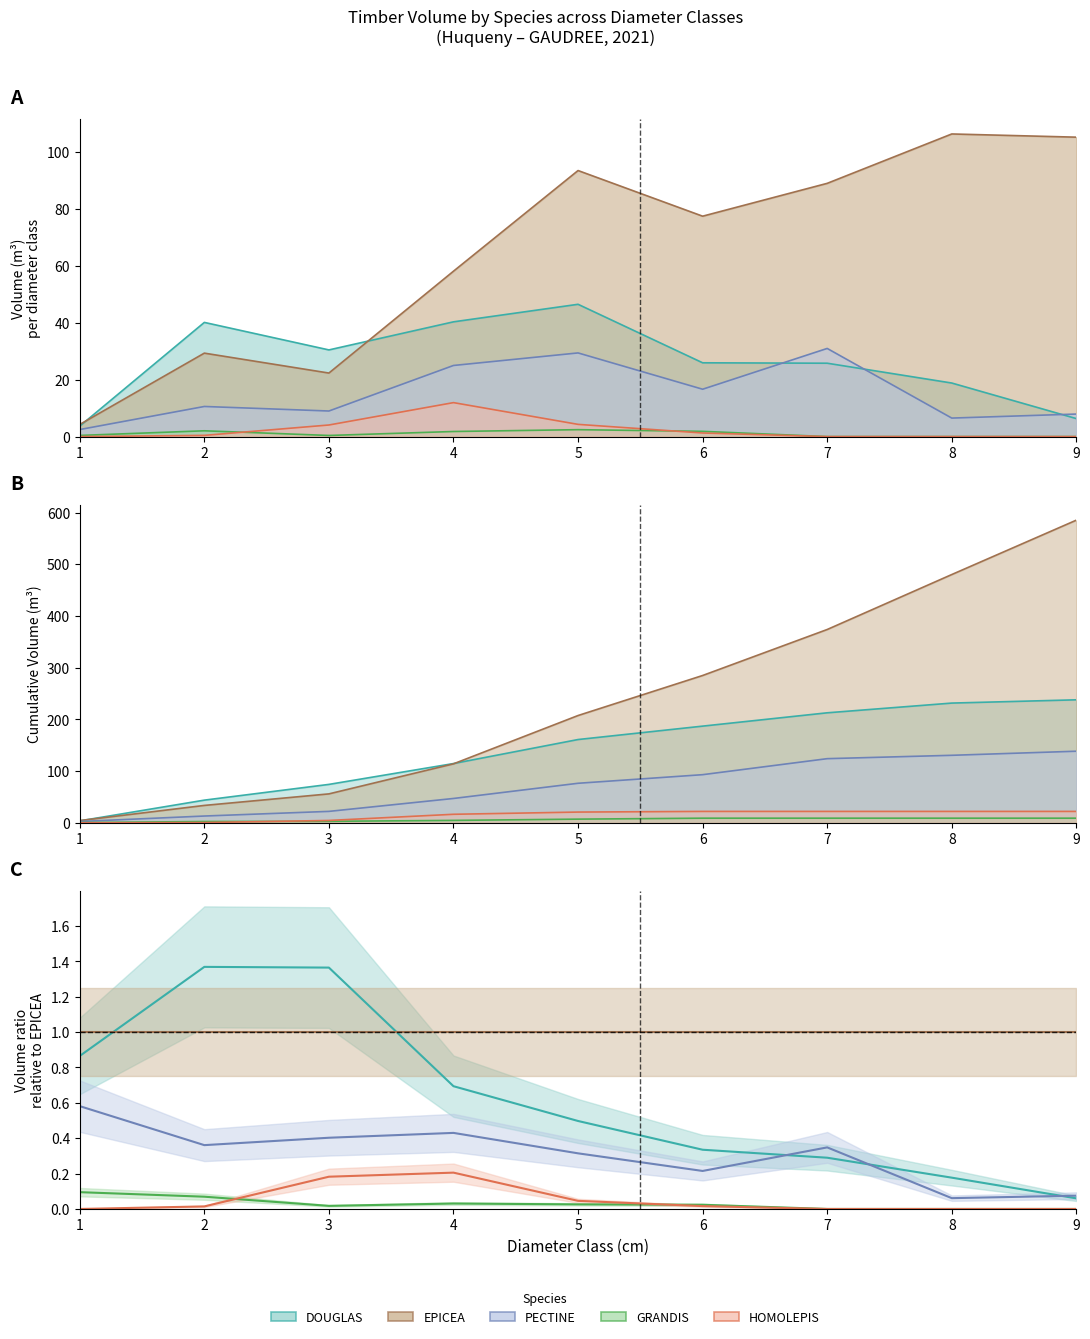

What is the sum of the HOMOLEPIS values at 8 and 2?

0.4